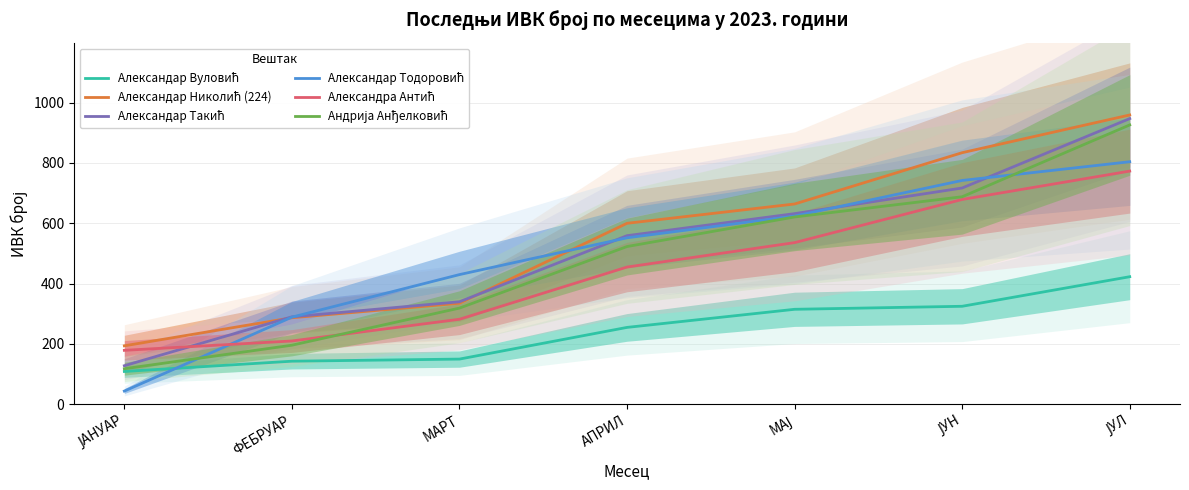

True or false: Александар Такић and Андрија Анђелковић intersect in this chart.

False